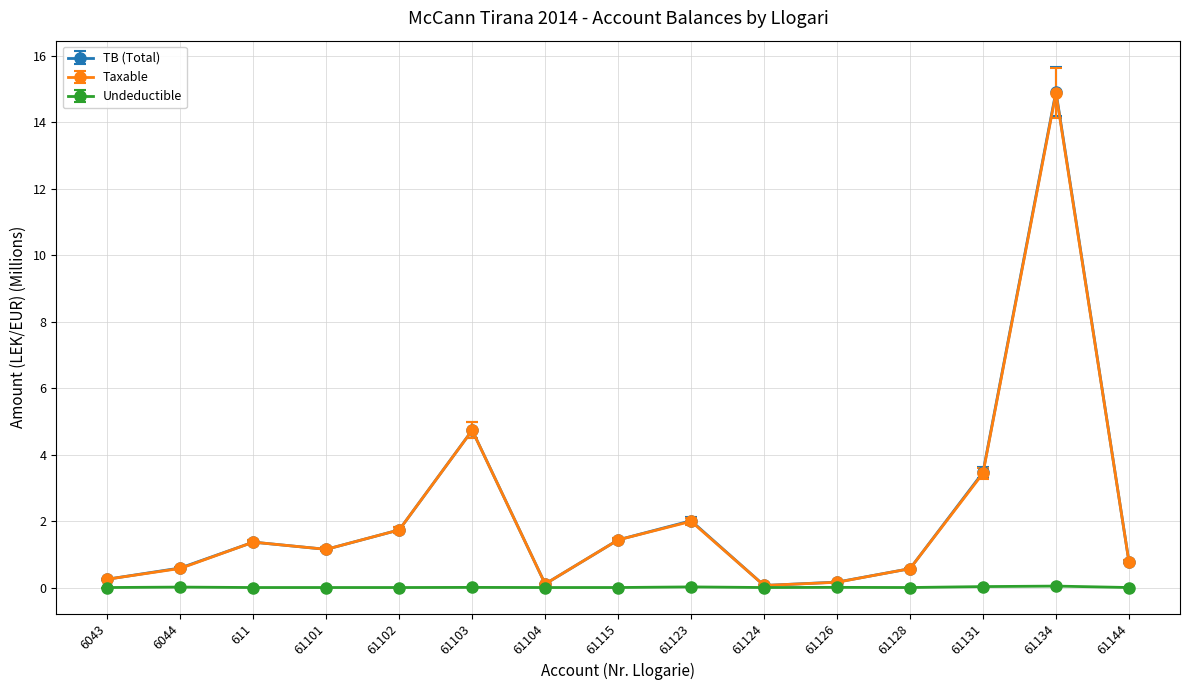

At which label is TB (Total) closest to 7?

61103